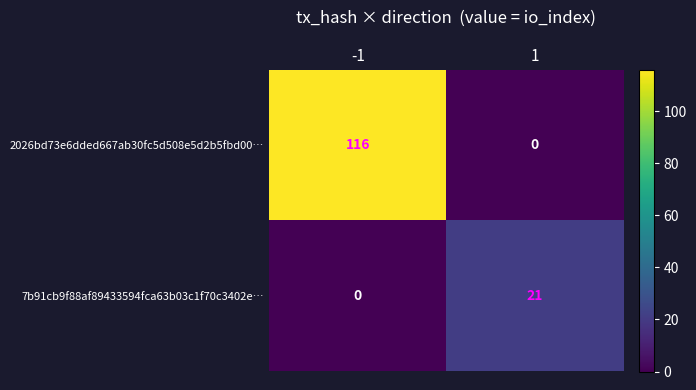

Between -1 and 1, which series saw the biggest shift?

2026bd73e6dded667ab30fc5d508e5d2b5fbd00…